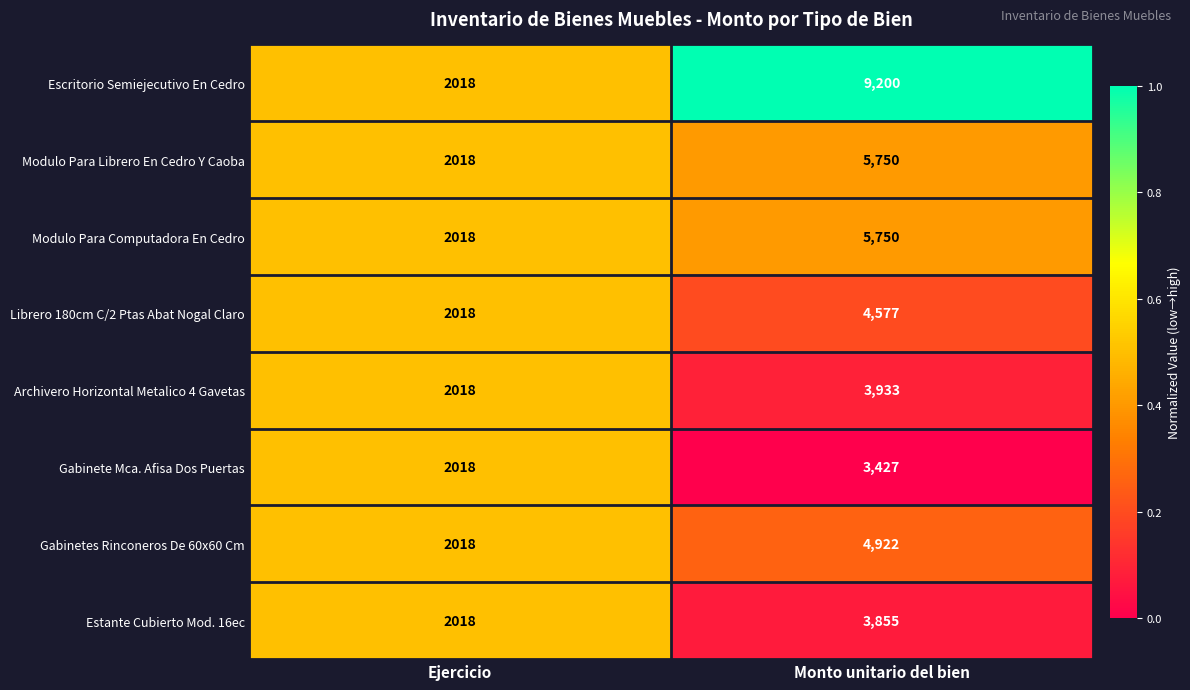

Where is Estante Cubierto Mod. 16ec nearest to the value 2936?

Ejercicio